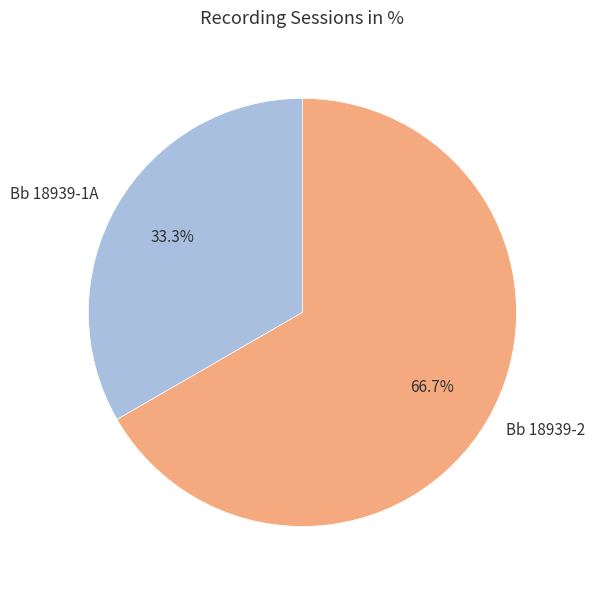

To the nearest percent, what is the difference between the largest and smallest slice percentages?

33%